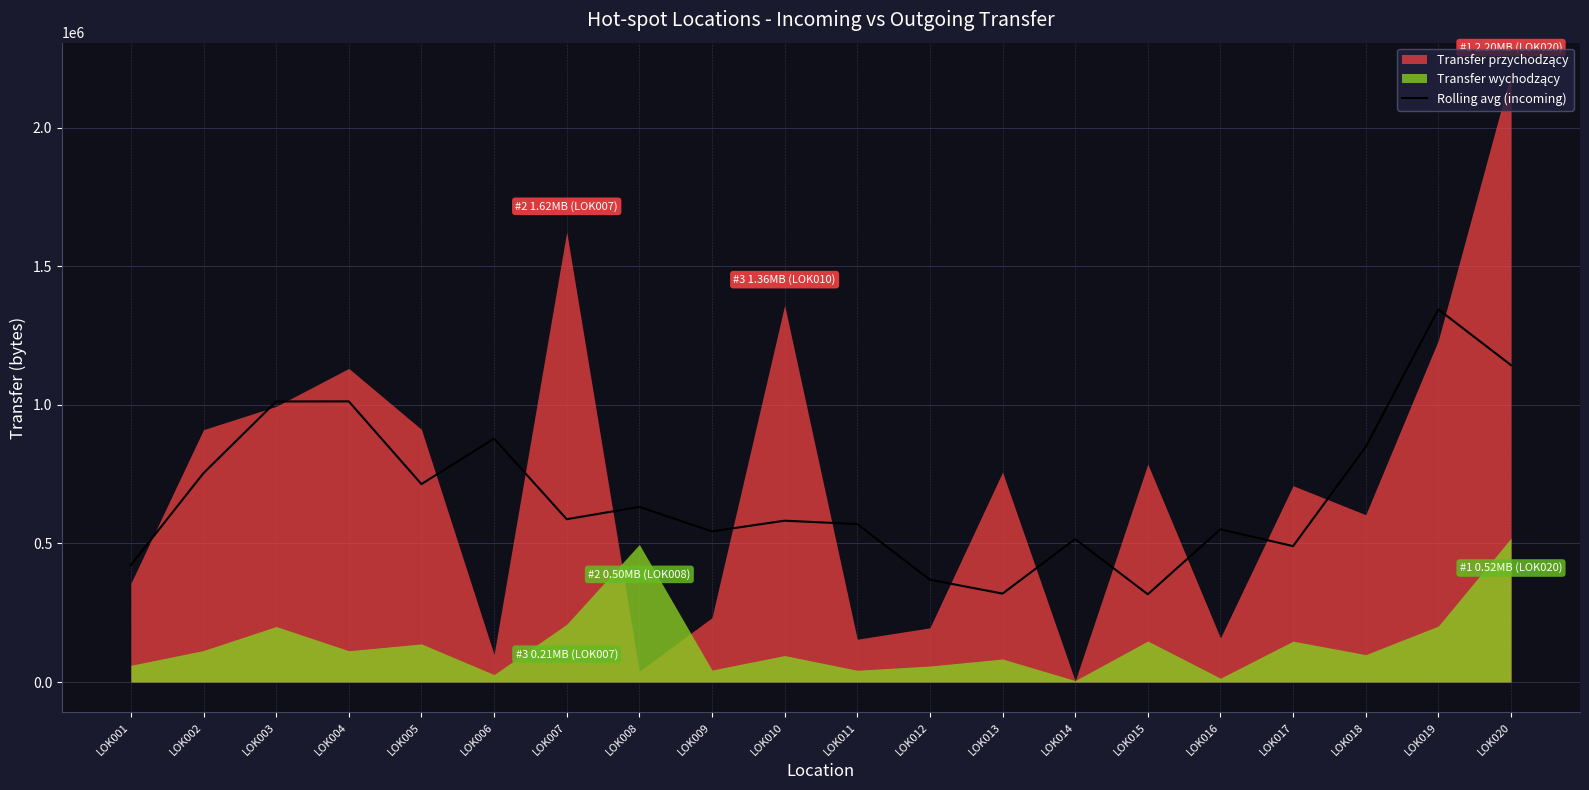

The value of Rolling avg (incoming) at LOK013 is 318954.7. True or false?

True